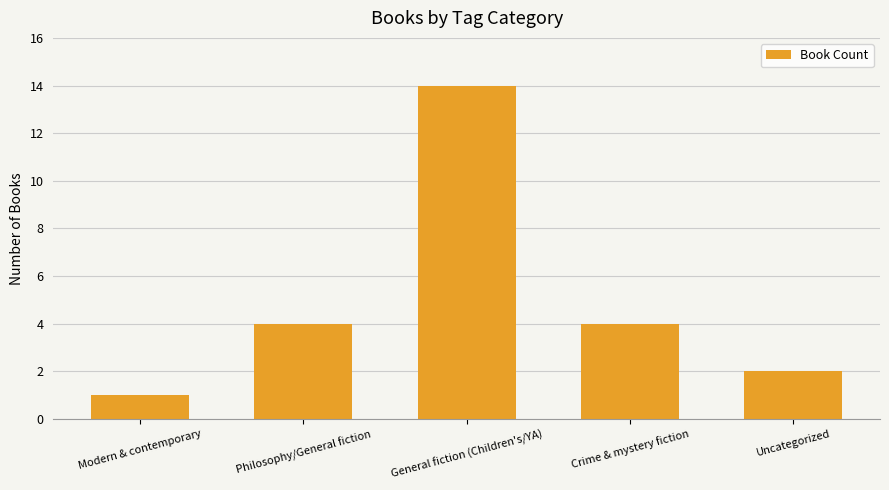

What value does the data have at General fiction (Children's/YA), to the nearest 10?

10